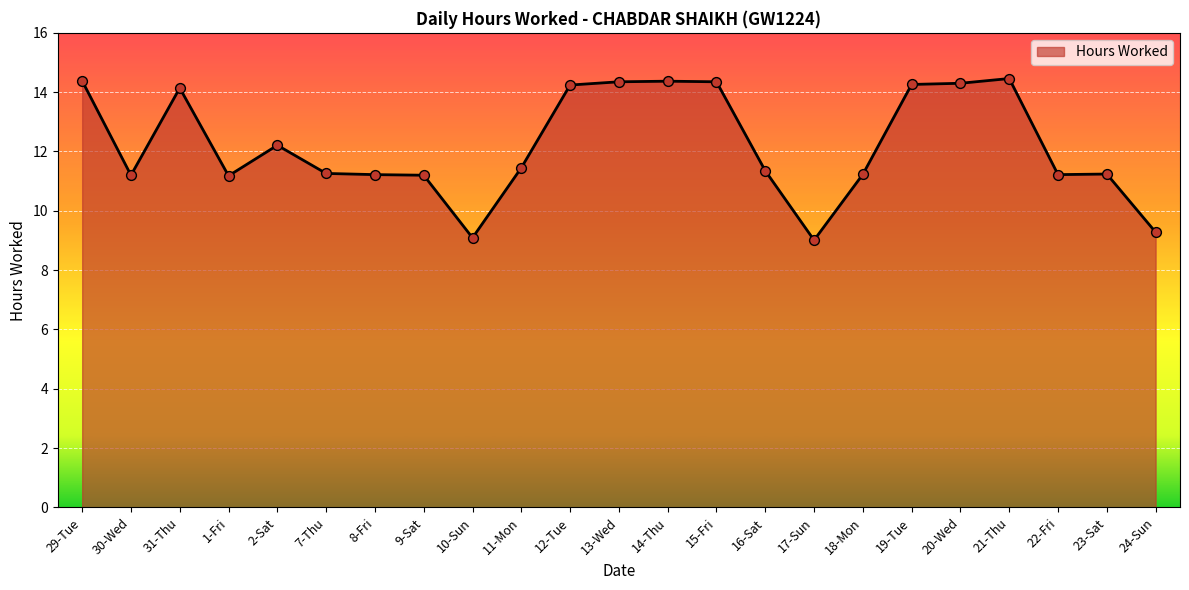

Which has a higher value, 13-Wed or 7-Thu?

13-Wed